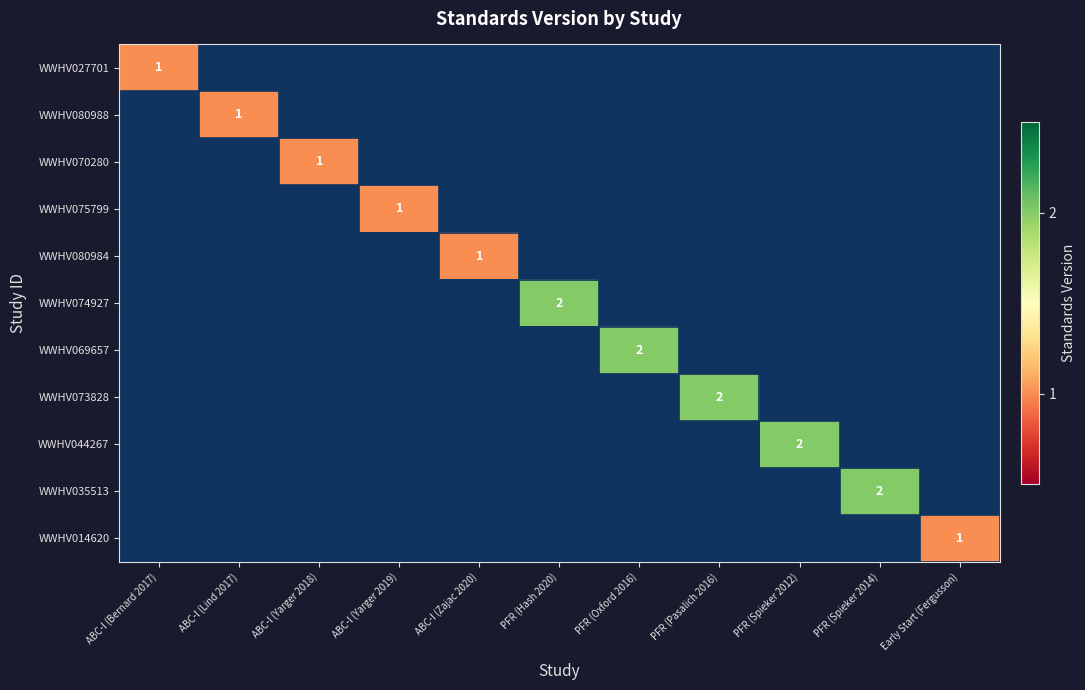

The value of WWHV070280 at ABC-I (Yarger 2018) is 0. True or false?

False